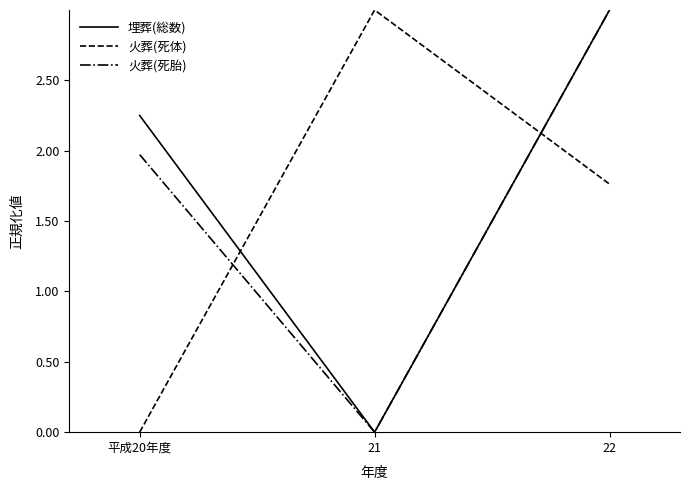

Between 平成20年度 and 22, which series saw the biggest shift?

火葬(死体)